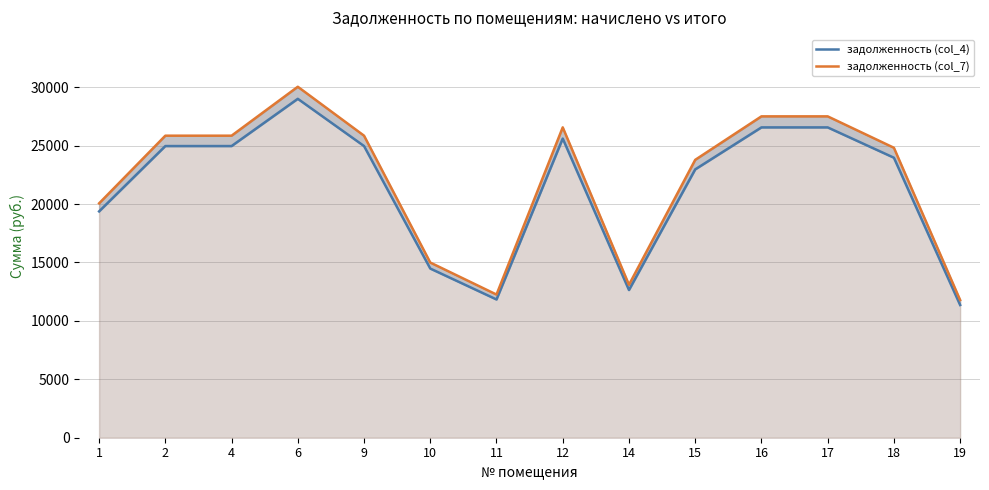

How many series are shown in this chart?

2